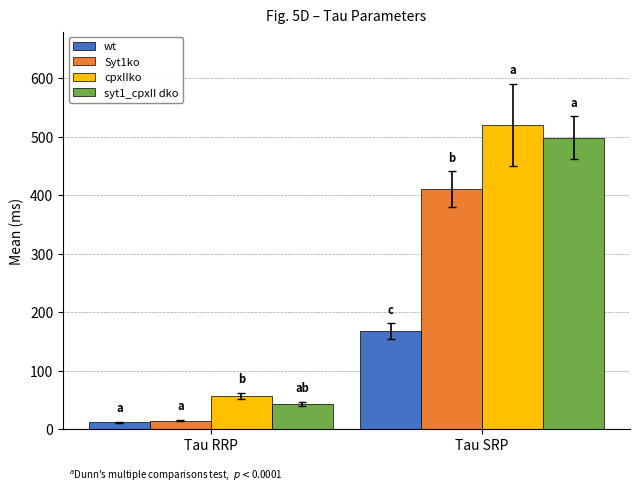

Is it true that syt1_cpxII dko equals 684.5 at Tau SRP?

False